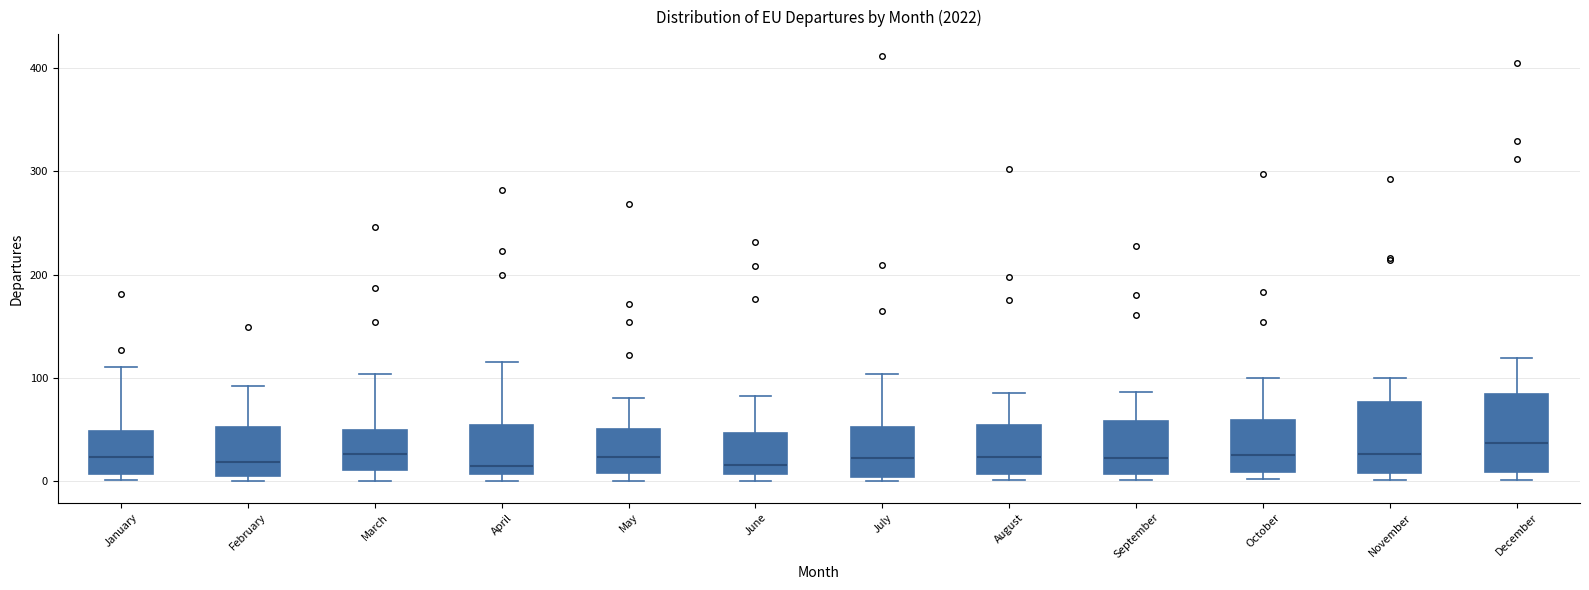

Which box's median line is the highest?

December